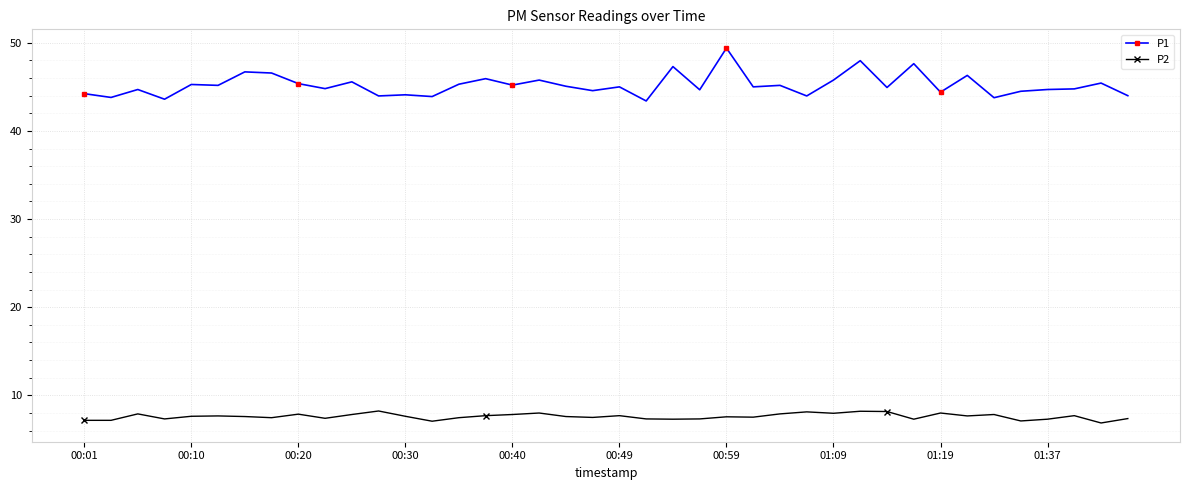

True or false: P1 has more than 2 interior local peaks.

True